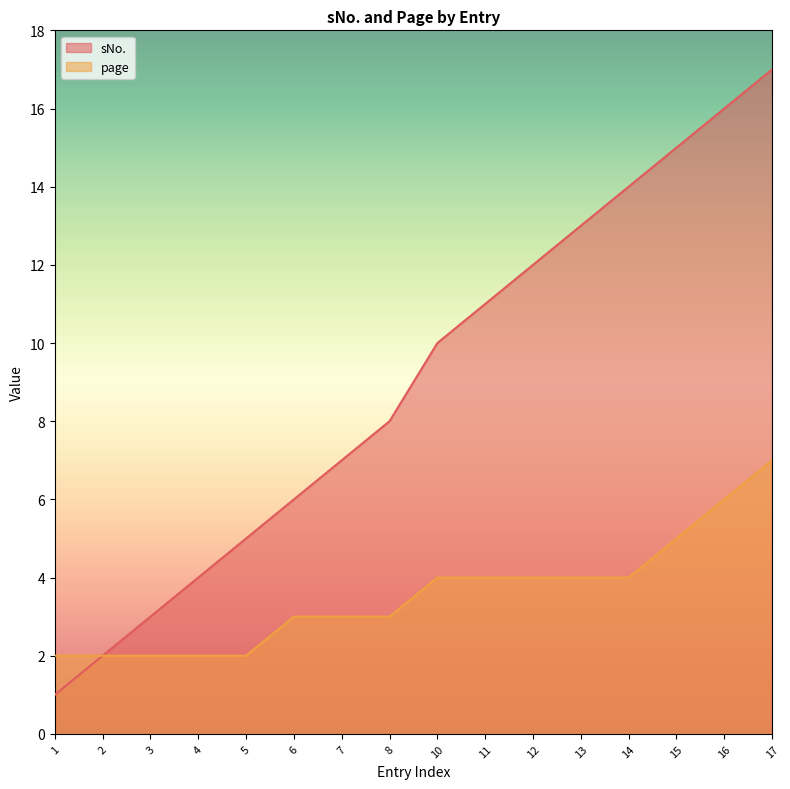

What is the highest value of the page series?

7